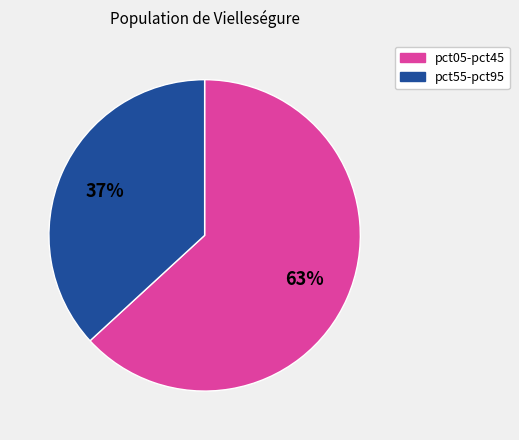

To the nearest percent, what is the average slice percentage?

50%